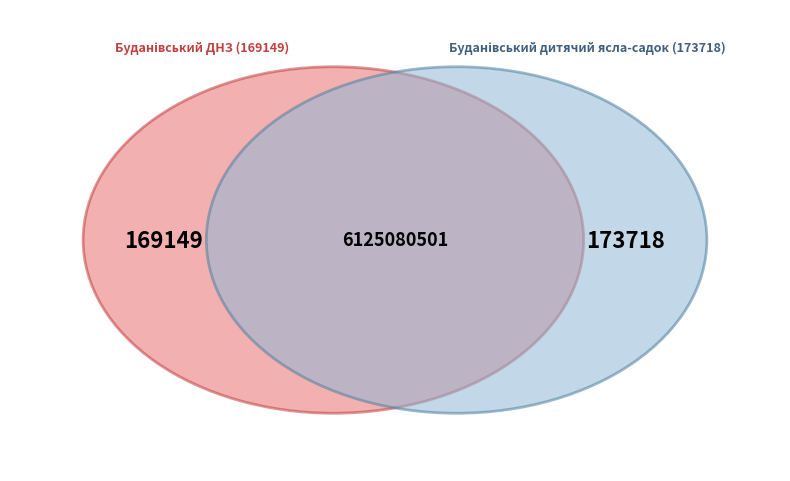

The Буданівський дитячий ясла-садок slice represents 51% of the pie. True or false?

True